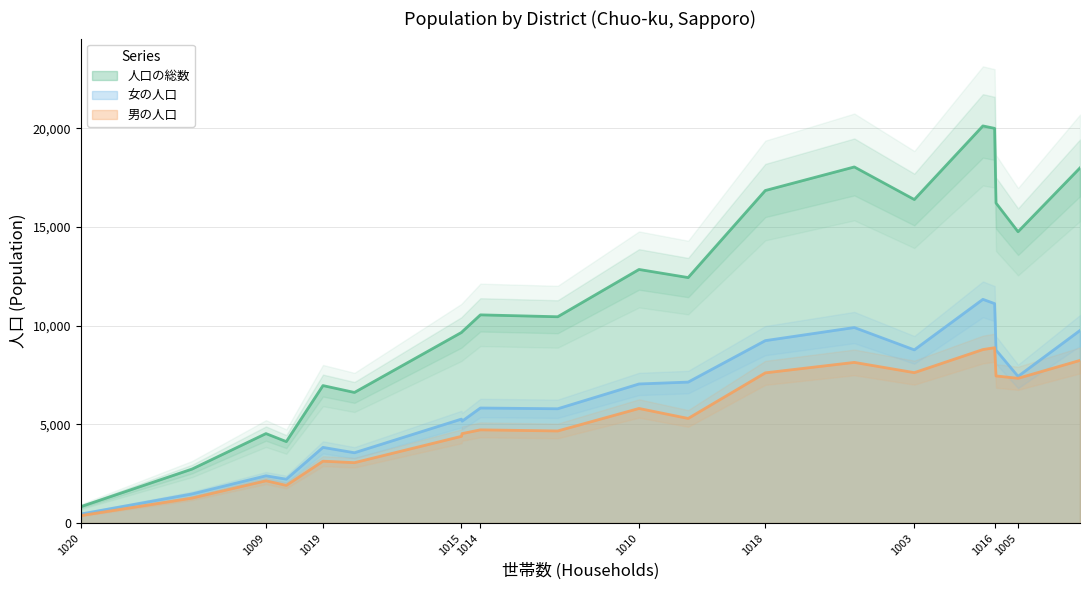

What is the total value across all series at 1013?

36086